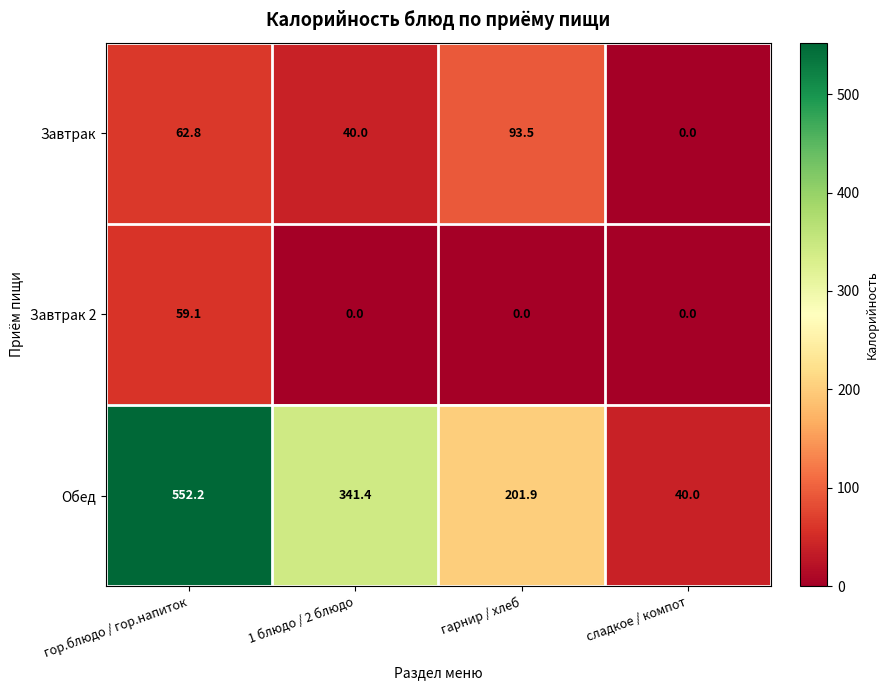

How many categories are shown in the chart?

4